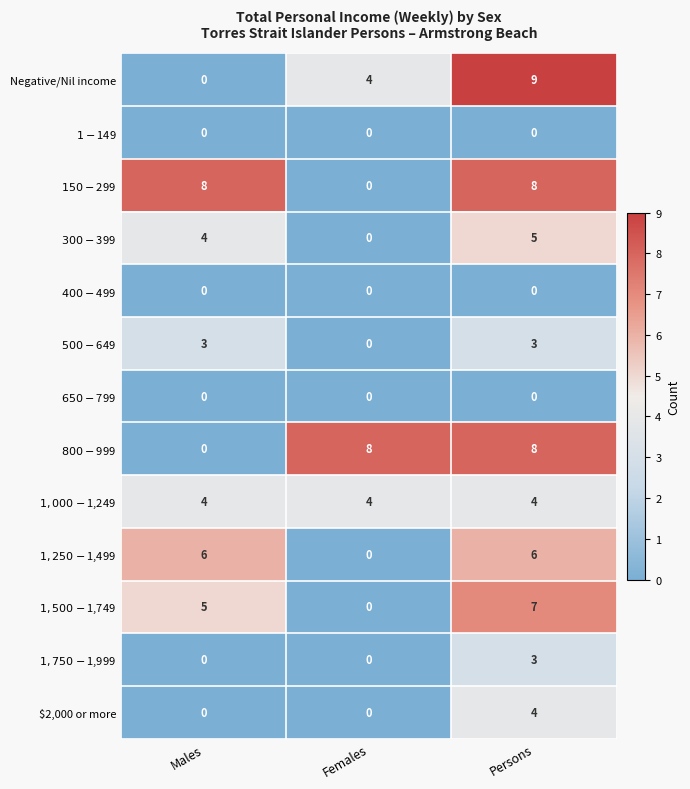

What is the greatest value displayed?

9